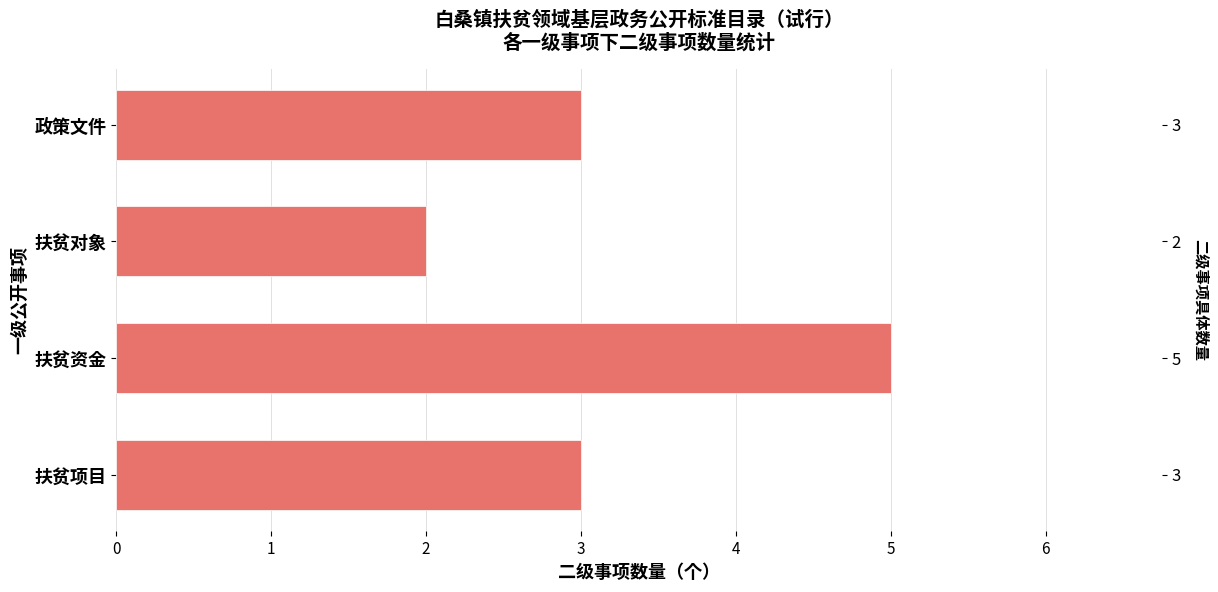

Reading right to left, list all the values displayed in this chart.

3	5	2	3